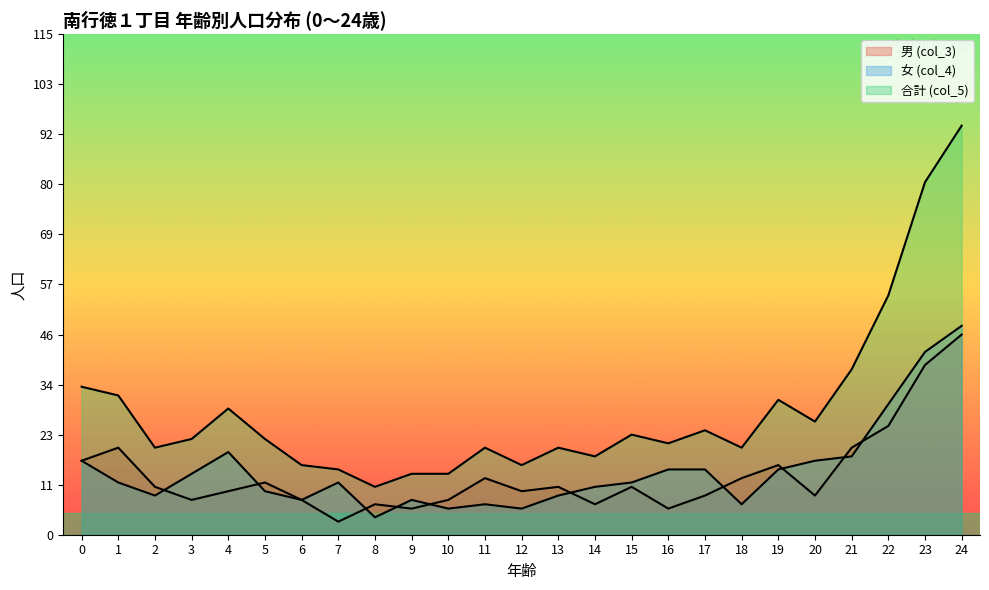

True or false: 合計 (col_5) and 女 (col_4) cross at least once.

False